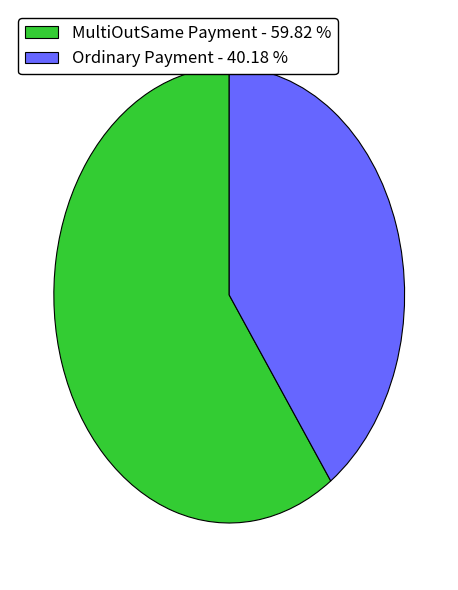

What is the majority slice?

MultiOutSame Payment - 59.82 %